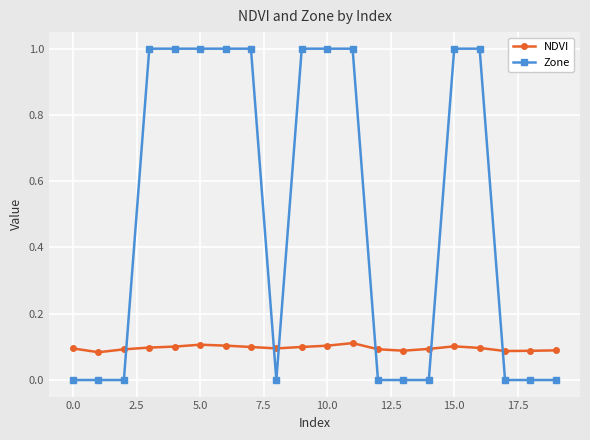

Which series has the largest total across all categories?

Zone